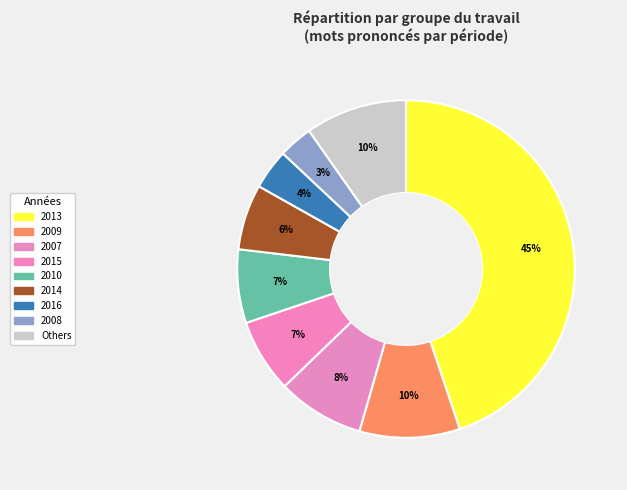

How many slices are in this pie chart?

9